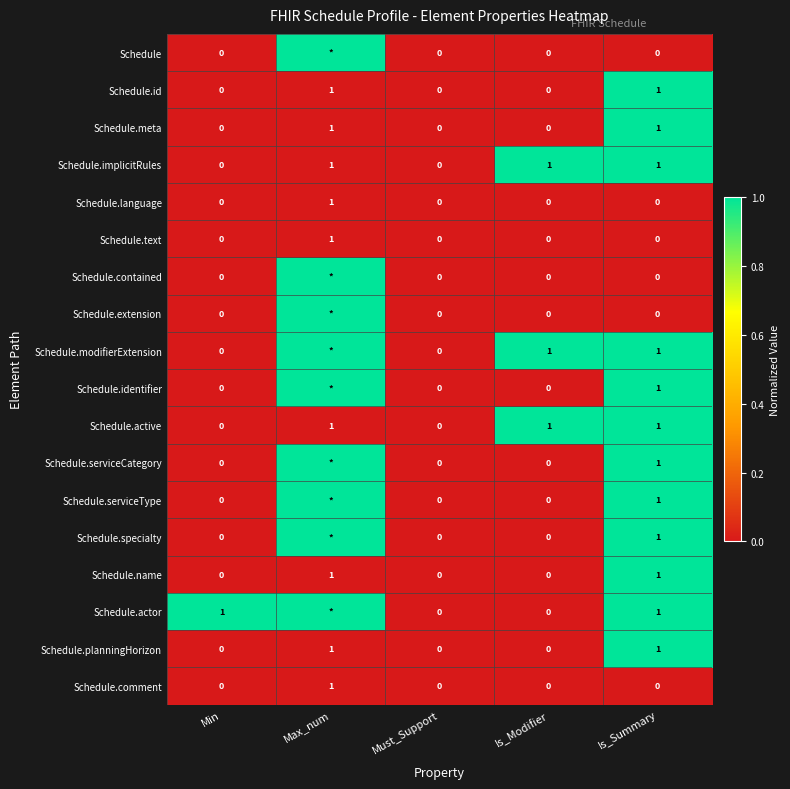

At how many categories does at least one series exceed 0?

4